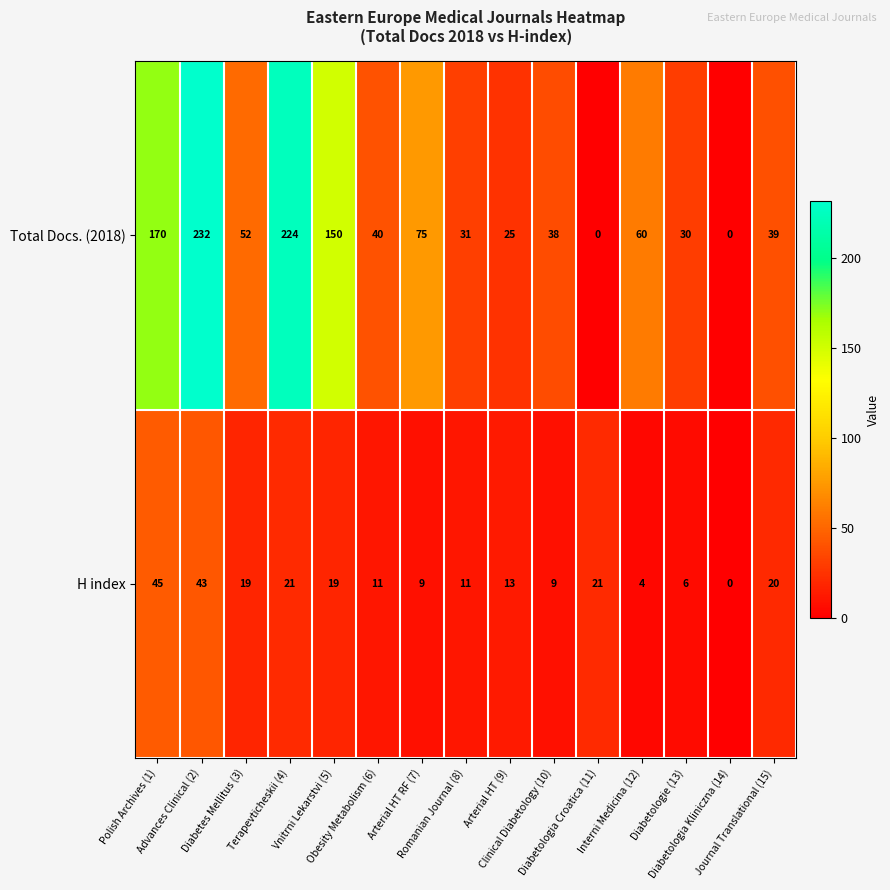

Count the number of data series in this chart.

2